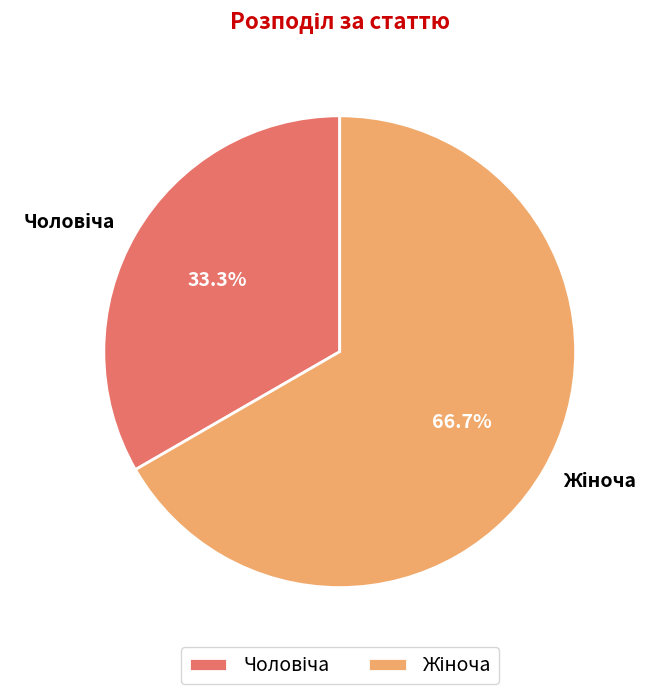

Is there any slice that represents more than half of the pie?

Yes